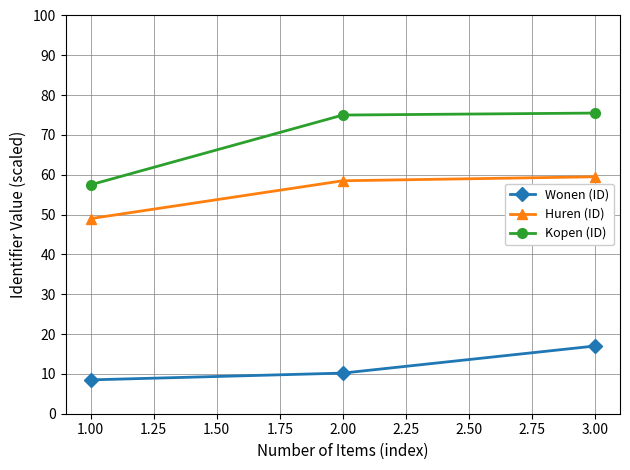

Which series has the largest range (max minus min)?

Kopen (ID)